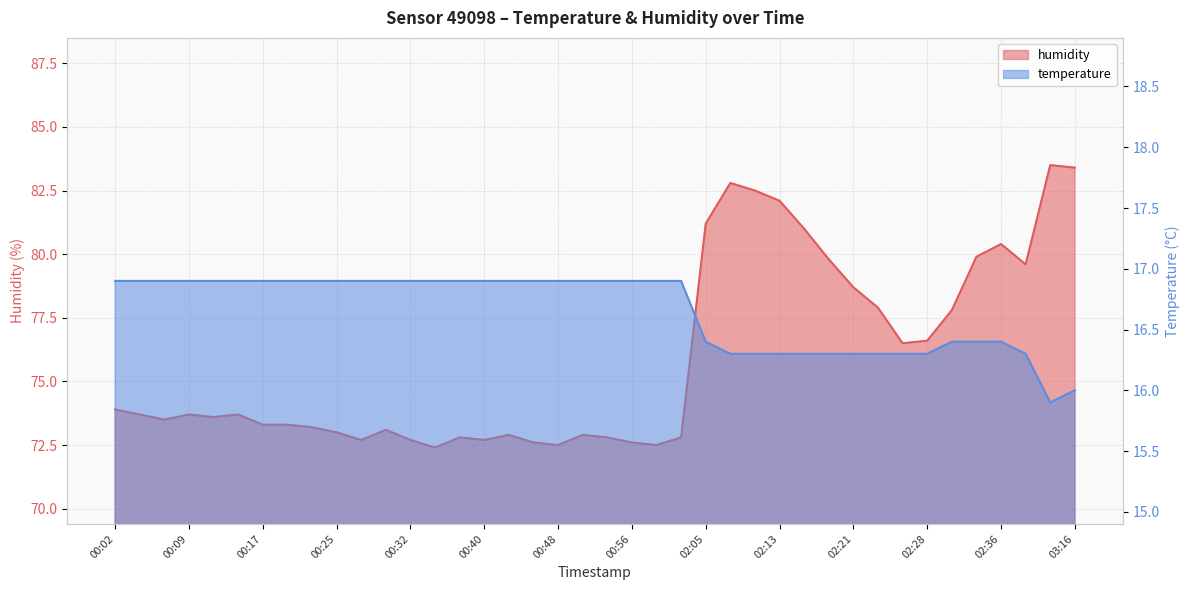

What is the difference between the maximum and minimum values in the temperature series?

1.0